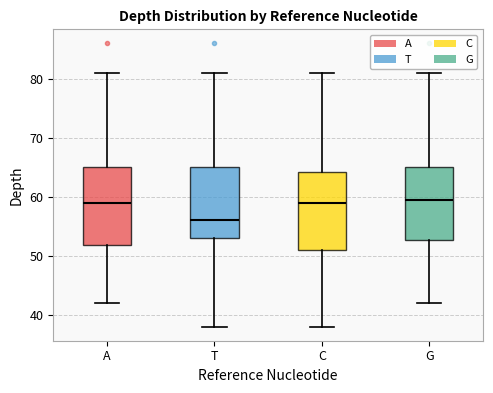

Which box has the lowest median line?

T